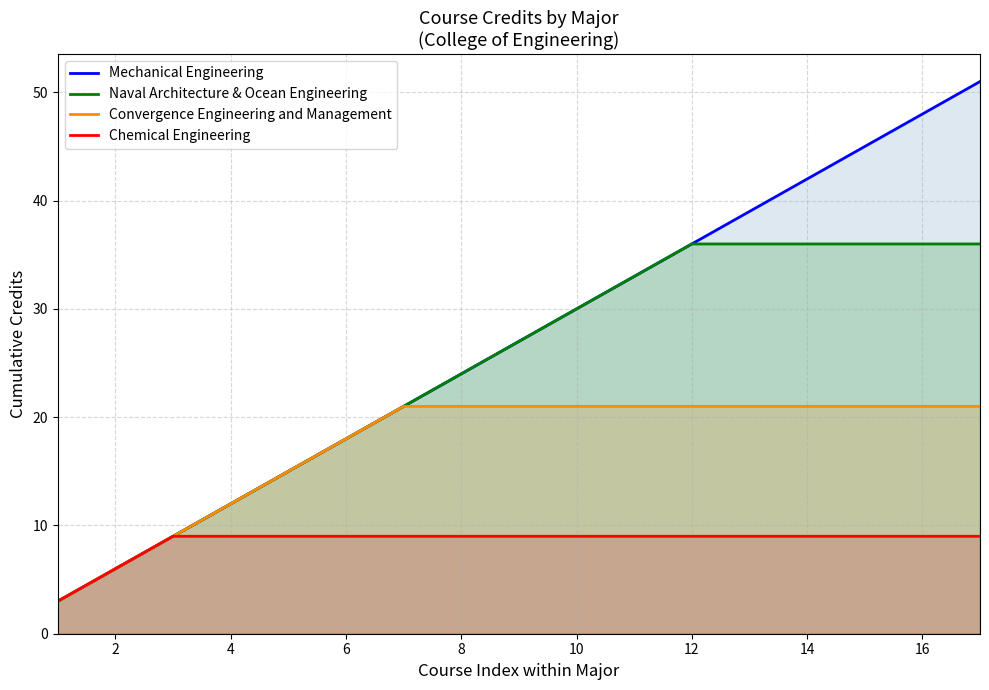

The Chemical Engineering series shows 9 at 14. True or false?

True